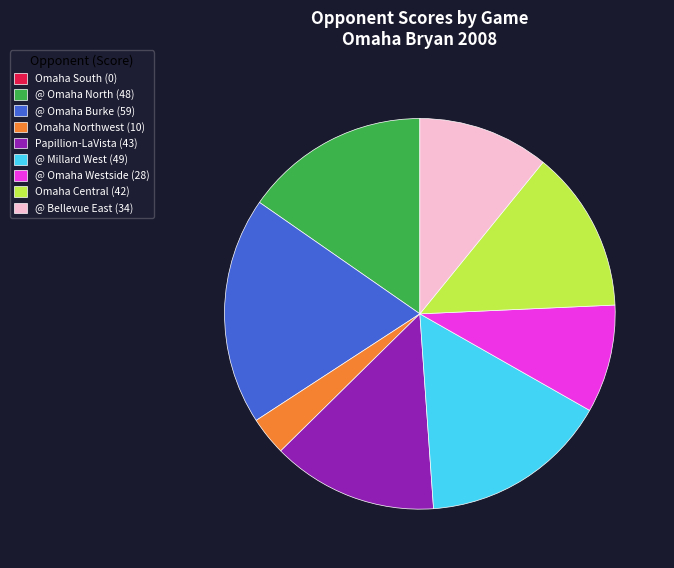

True or false: Papillion-LaVista accounts for 14% of the total.

True